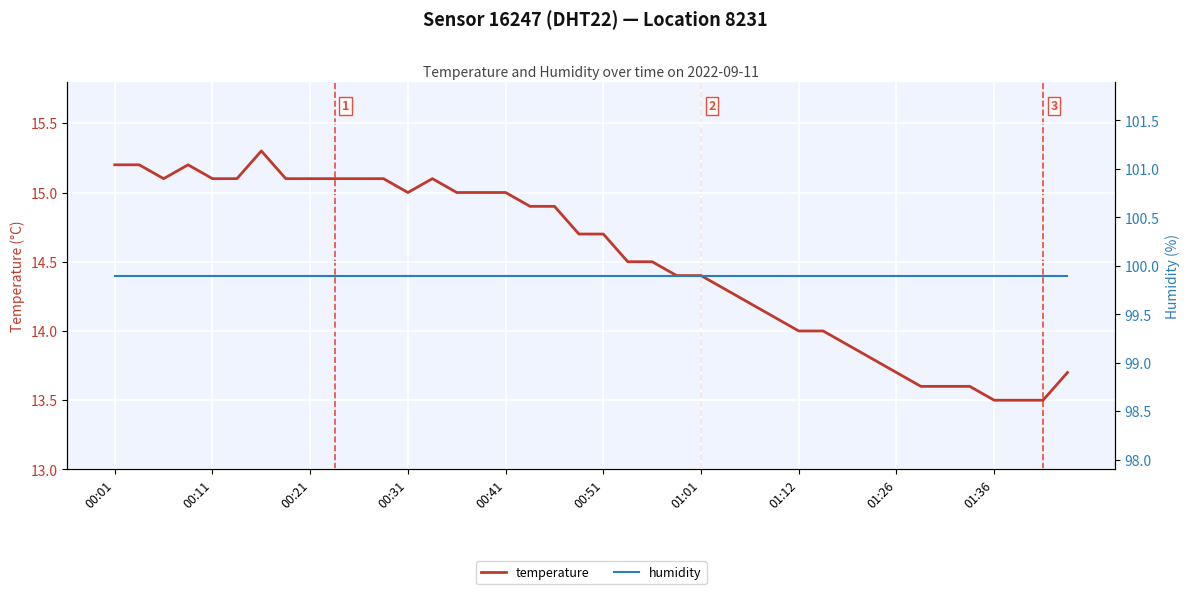

What is the highest value of the temperature series?

15.3